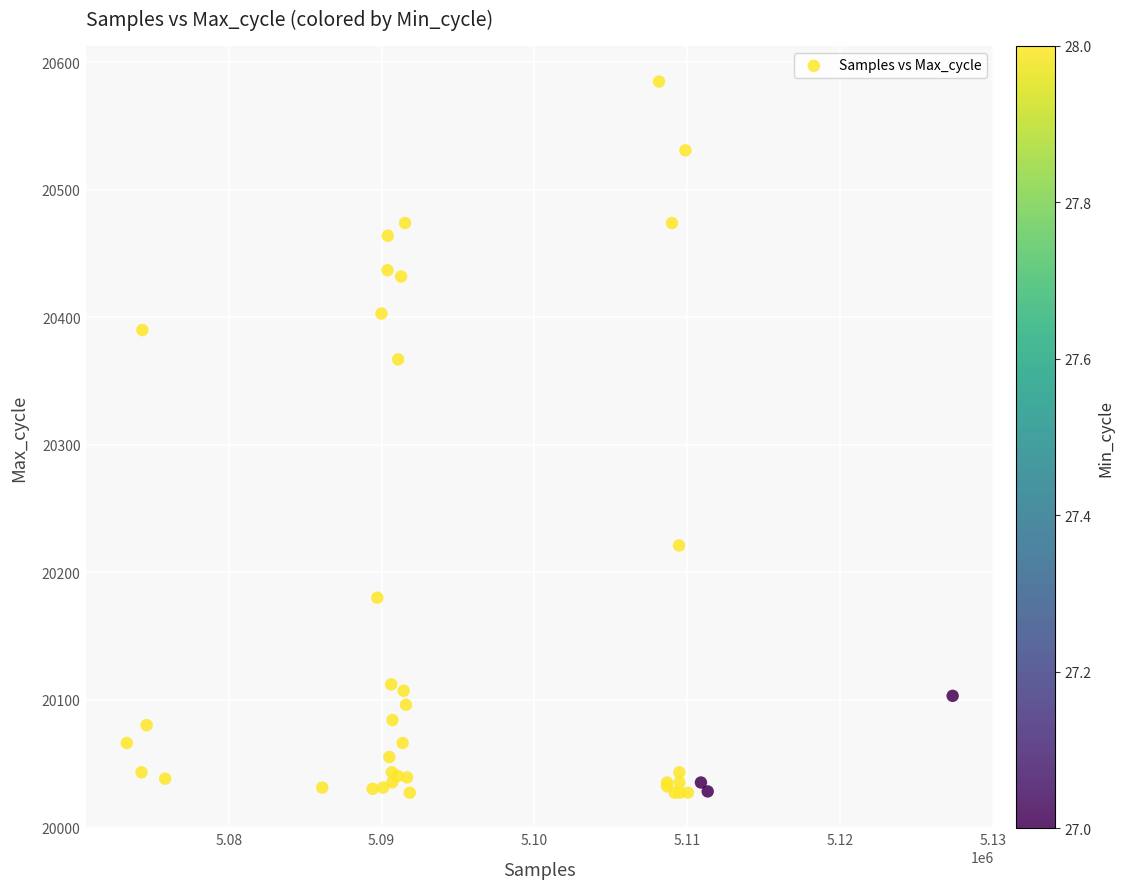

What Y value in the scatter plot is closest to 20306?

20367